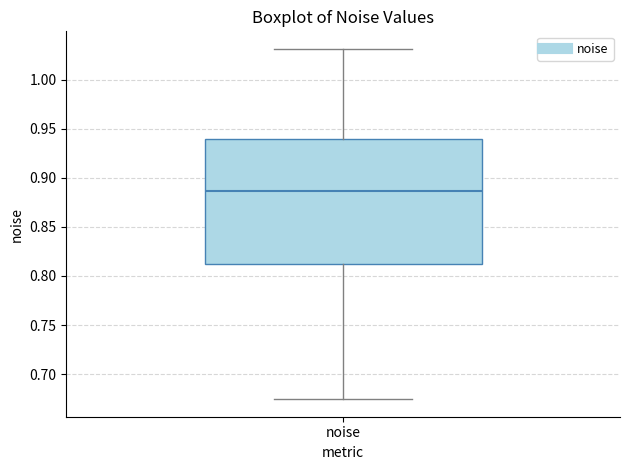

Transcribe this box plot: give where the median line is, the range the box spans, and where the two whiskers end, as read against the y-axis. The values are not printed on the chart, so give them approximately, as read against the axis.

median 0.885, box 0.810 to 0.940, whiskers 0.675 to 1.030